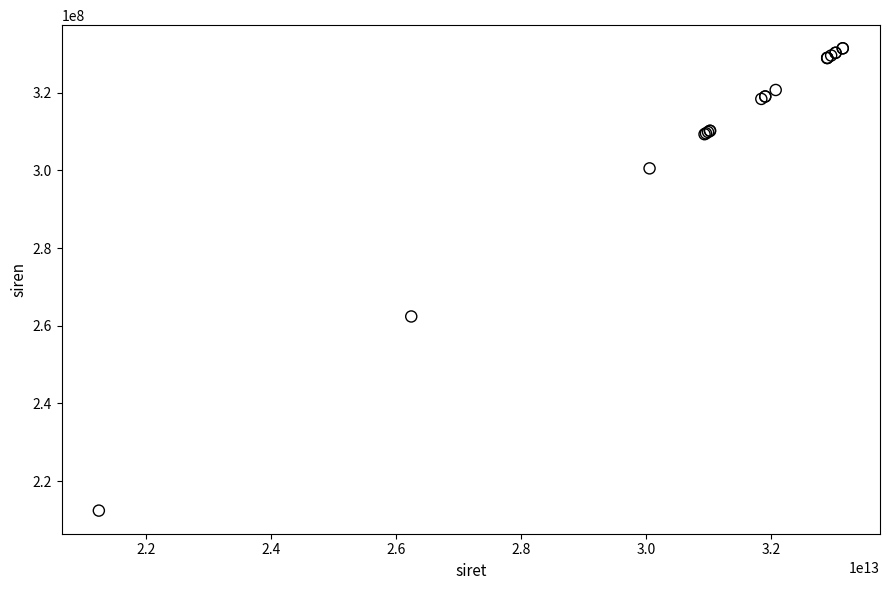

What Y value in the scatter plot is closest to 271941231?

262405483